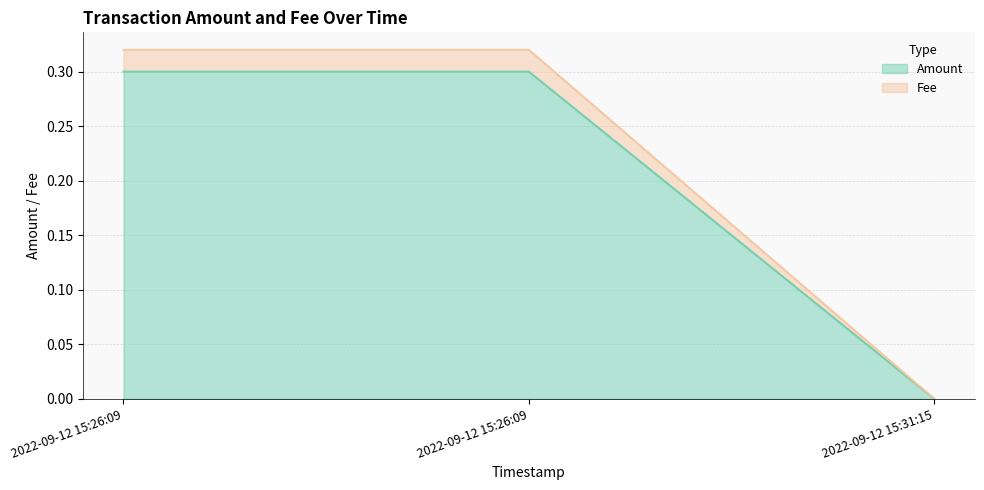

At which category is the sum across all series the highest?

2022-09-12 15:26:09